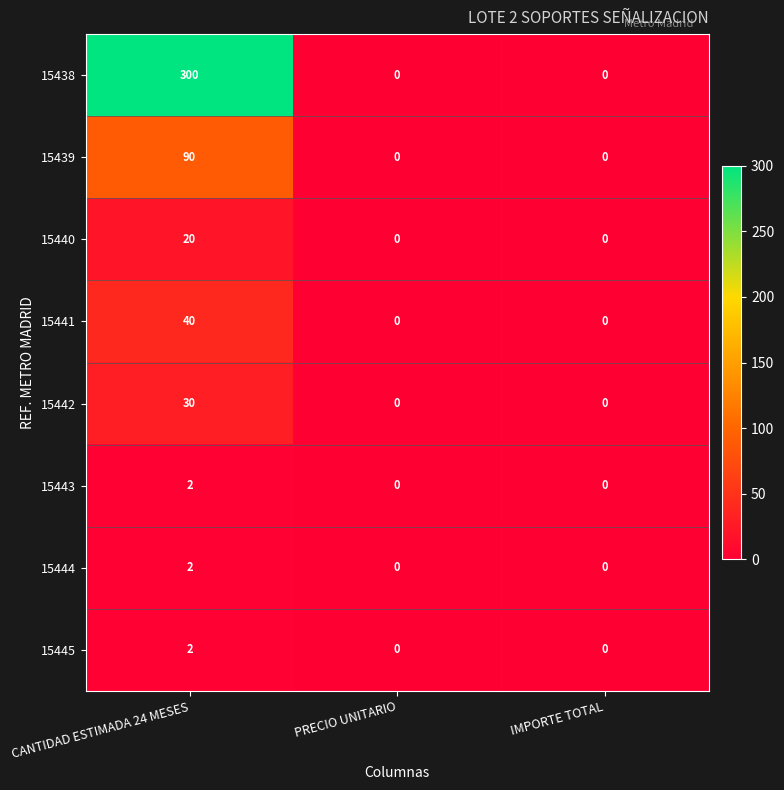

At which category is the sum across all series the highest?

CANTIDAD ESTIMADA 24 MESES